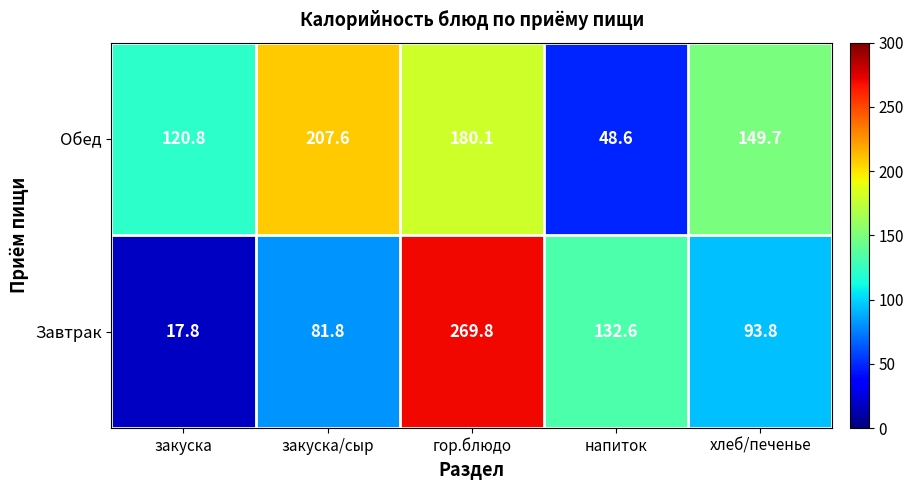

How many values in the Завтрак series are below 93?

2